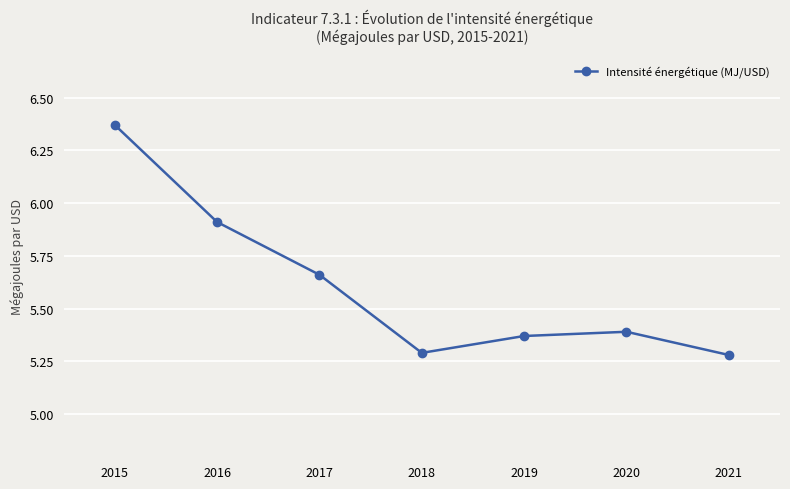

At which category does the chart reach its peak across all series?

2015